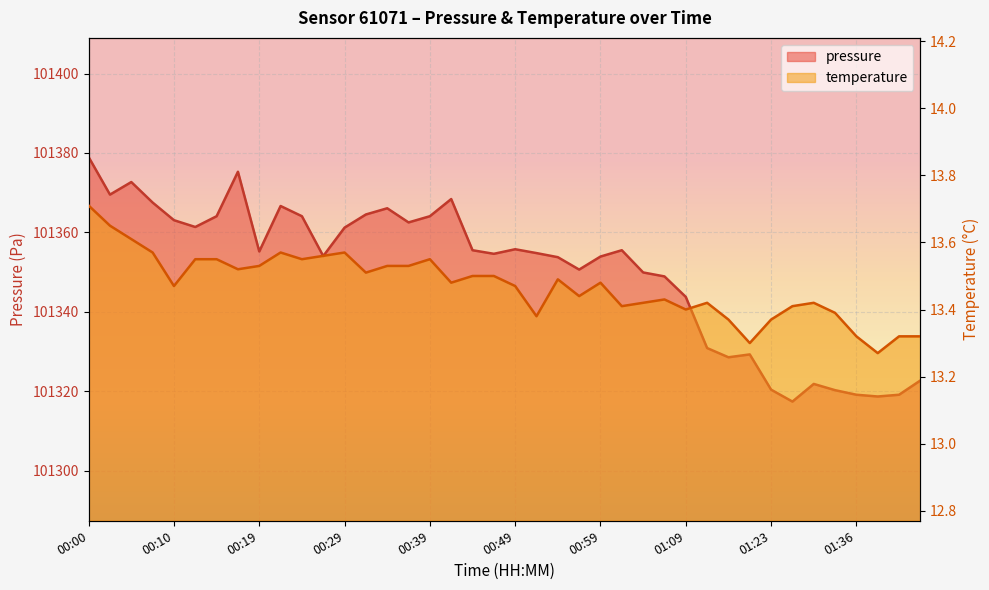

Rank the series by their maximum value, from lowest to highest.

temperature, pressure